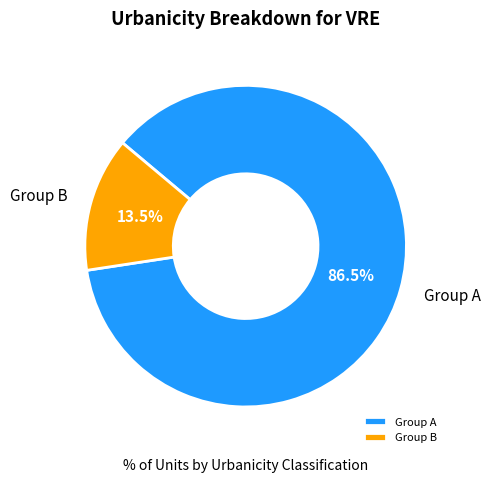

Does any single category account for the majority?

Yes